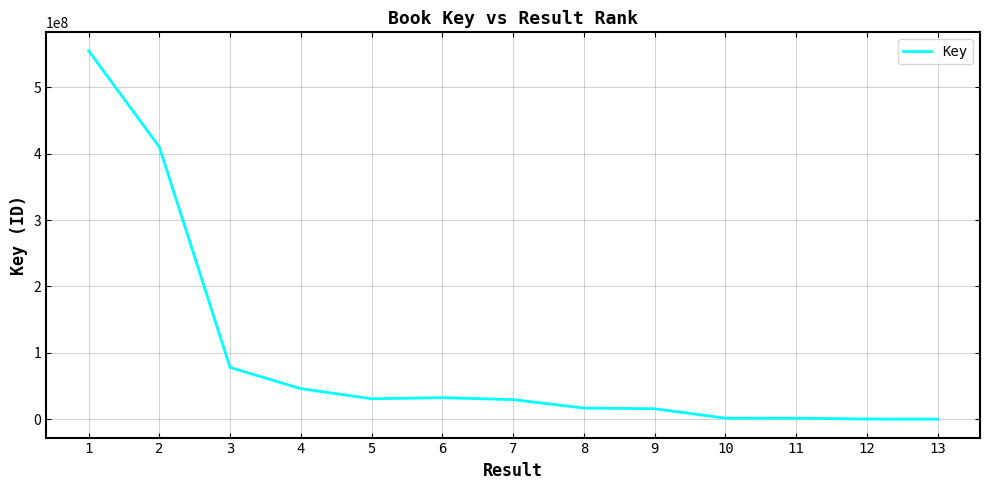

What is the change in value from 5 to 8?

-14027975